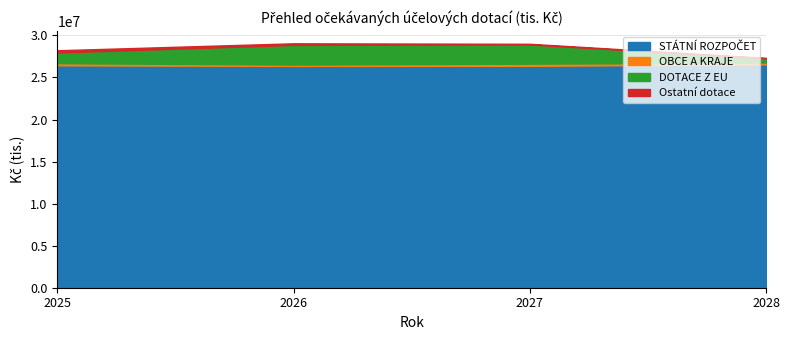

What value does the Ostatní dotace series have at 2025?

267687